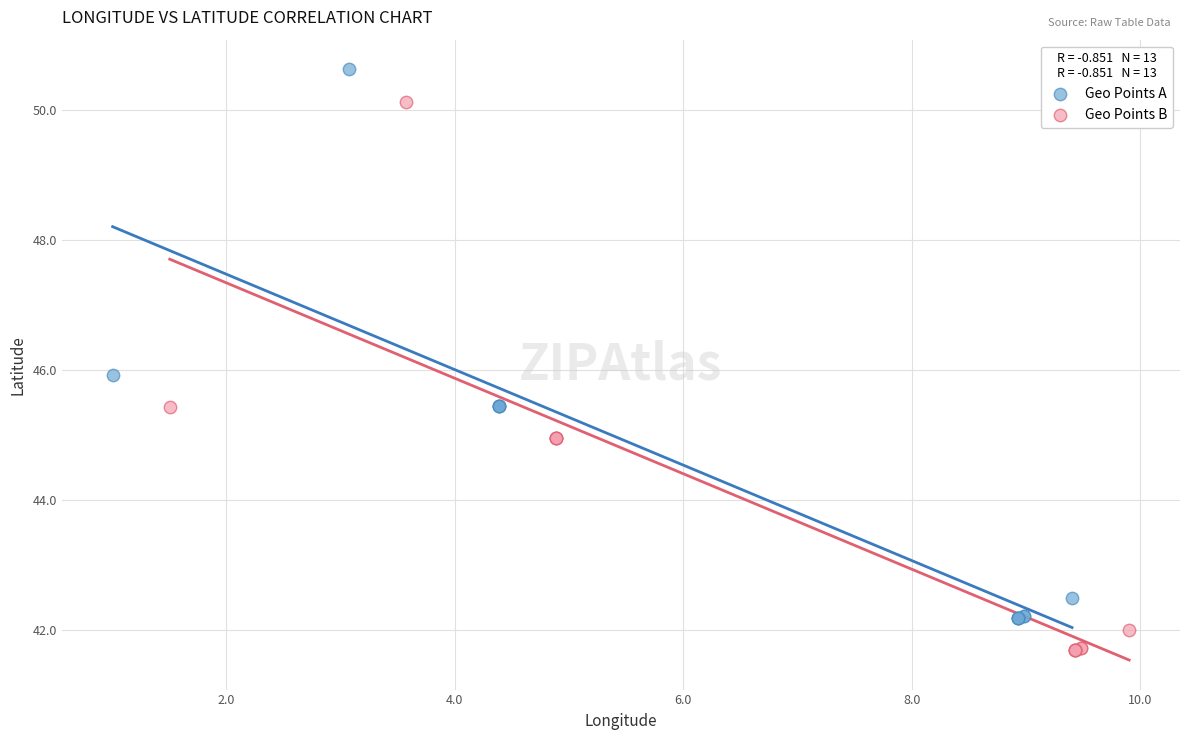

What are all the series names shown in the legend?

Geo Points A, Geo Points B